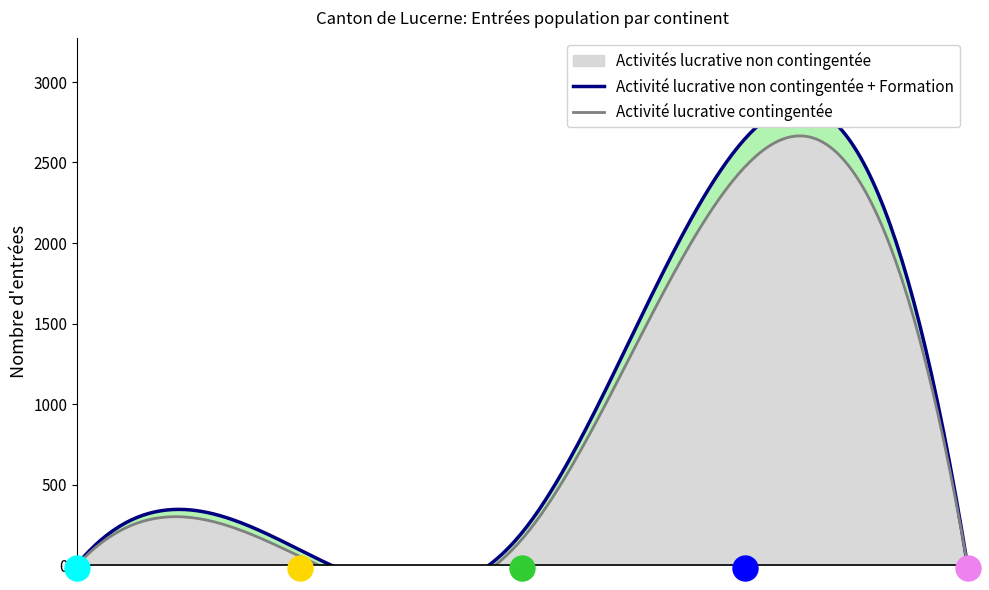

Which series changed the most between Afrique and Asie?

Activités lucrative non contingentée